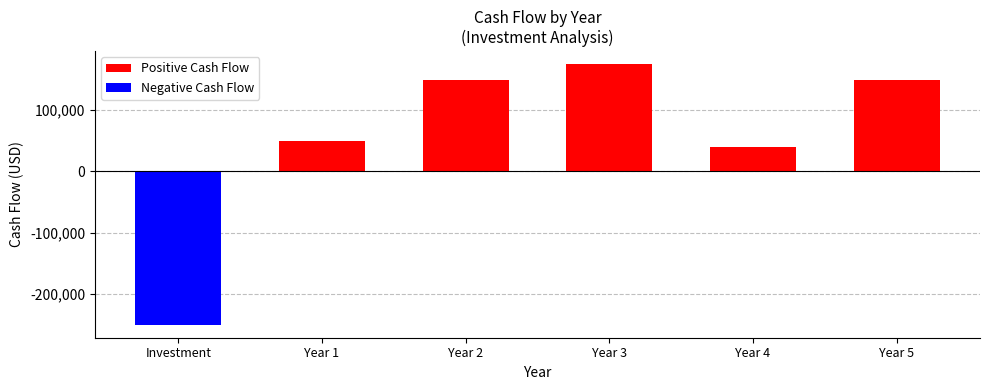

Reading right to left, transcribe all the data shown in this chart.

150000	40000	175000	150000	50000	-250000